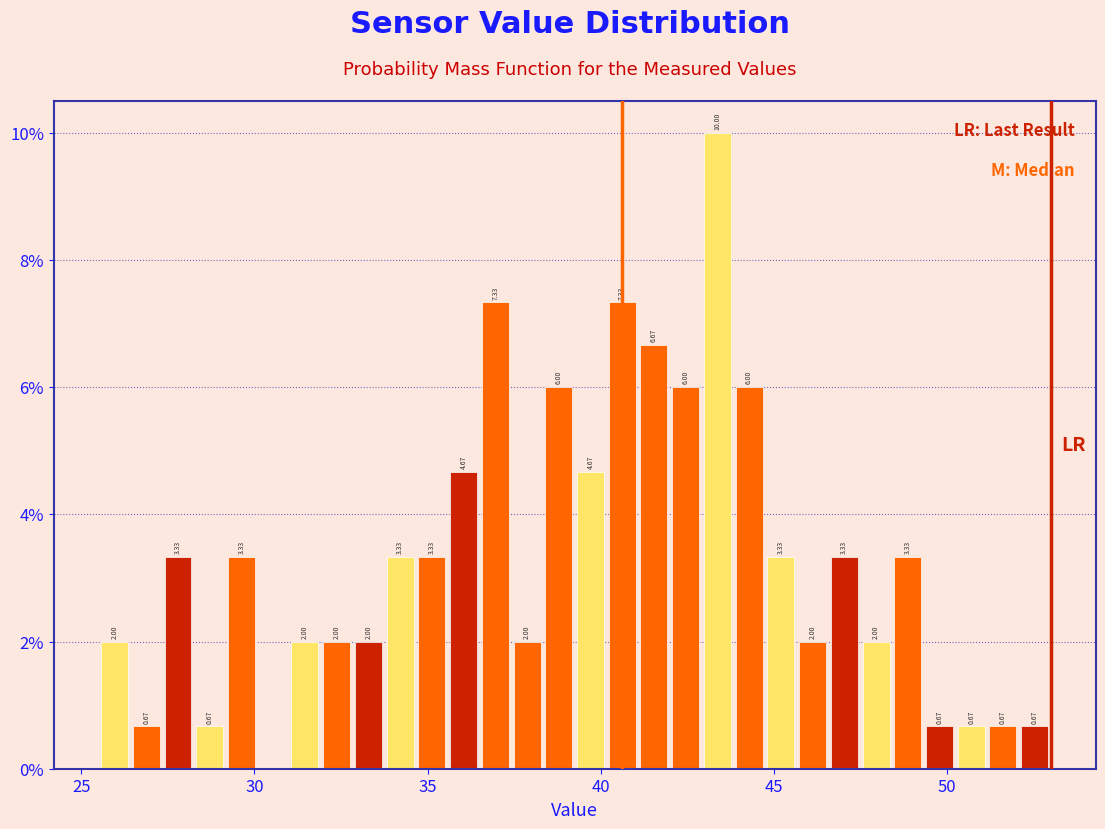

Around what value on the x-axis is the tallest bar? Give the approximate position of its centre, as read against the axis.

43.5